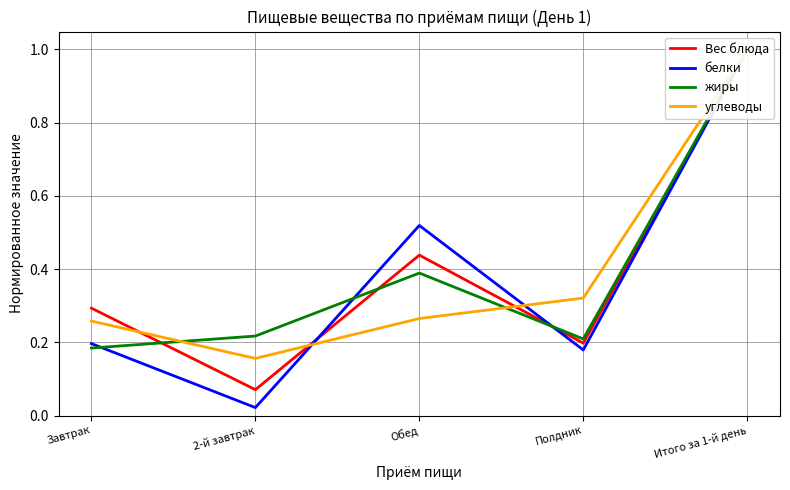

At which category is the sum across all series the highest?

Итого за 1-й день